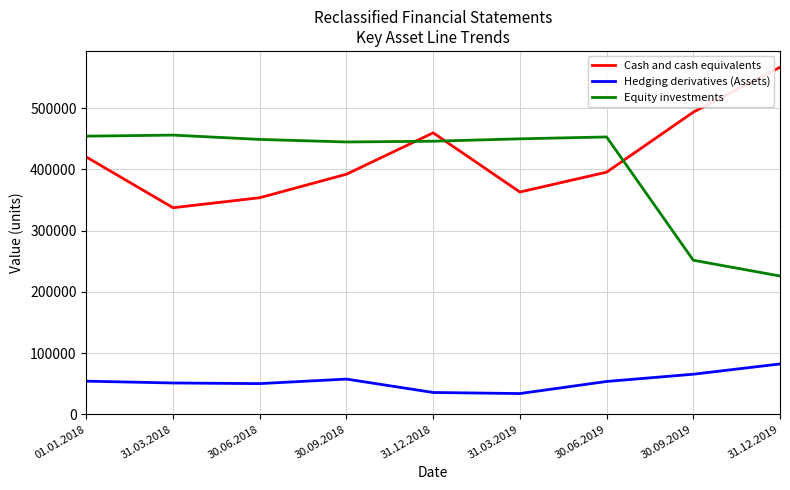

In Cash and cash equivalents, how many points are lower than both neighbors (excluding endpoints)?

2